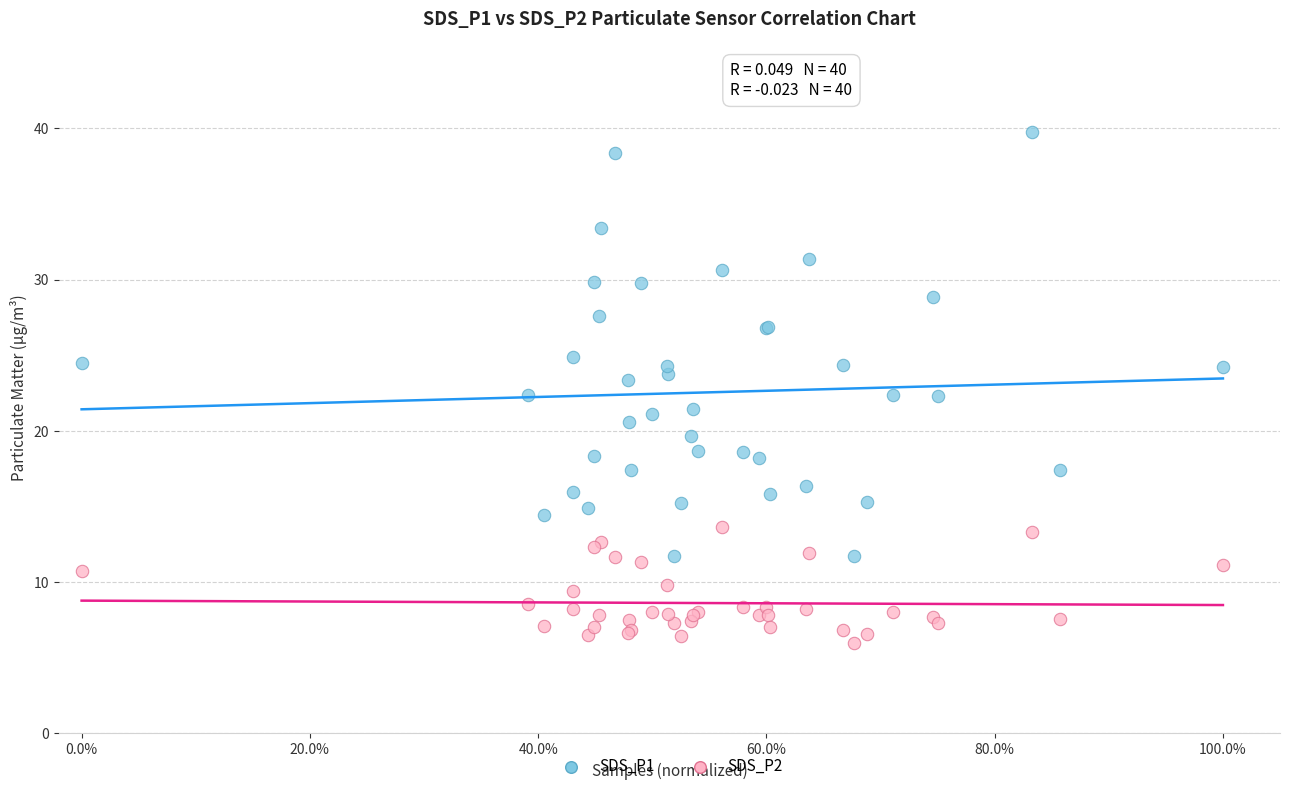

Which series contains the lowest Y value?

SDS_P2